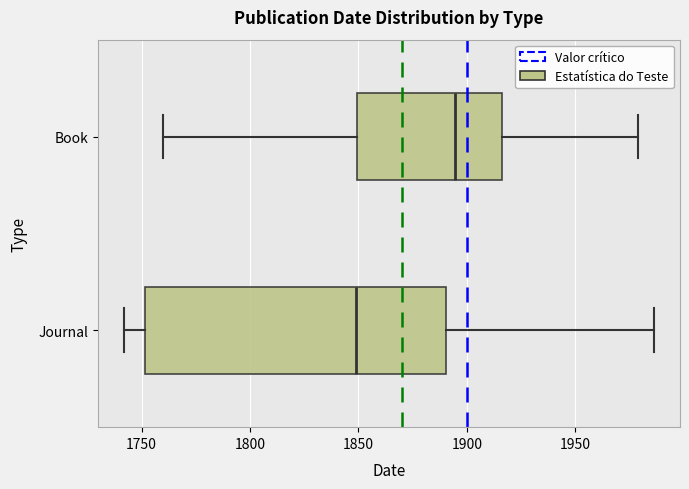

Where does the right whisker of the box for Journal end on the x-axis? The values are not printed on the chart, so give them approximately, as read against the axis.

1985